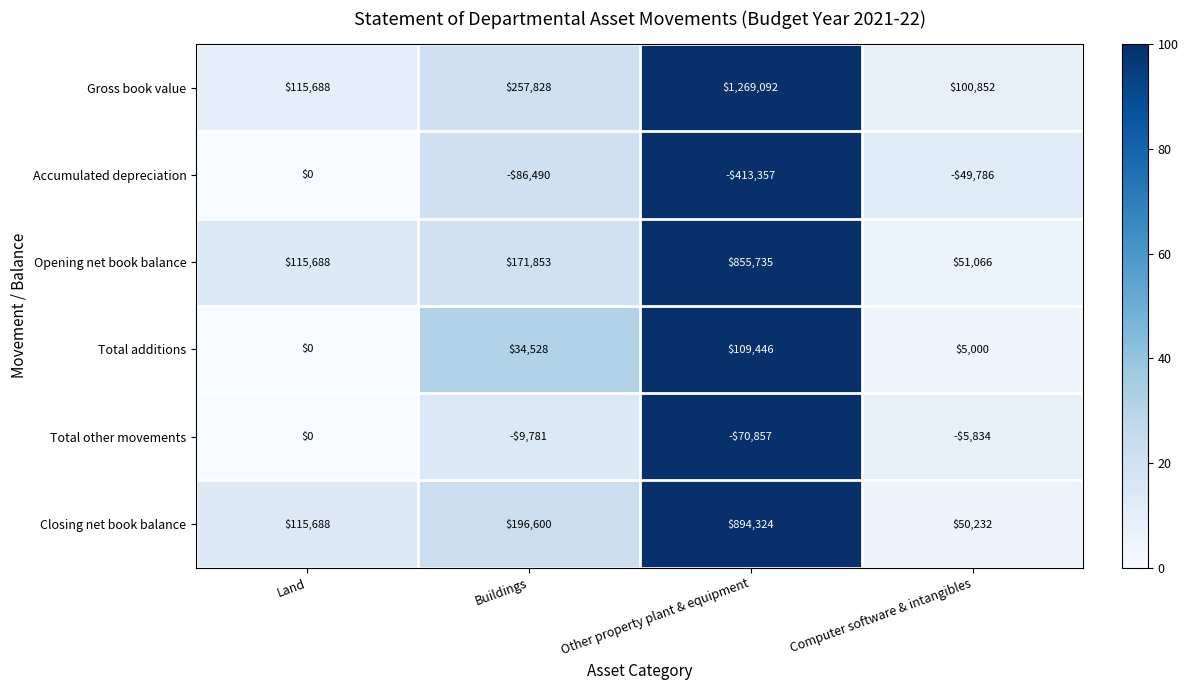

Which series changed the most between Land and Computer software & intangibles?

Closing net book balance